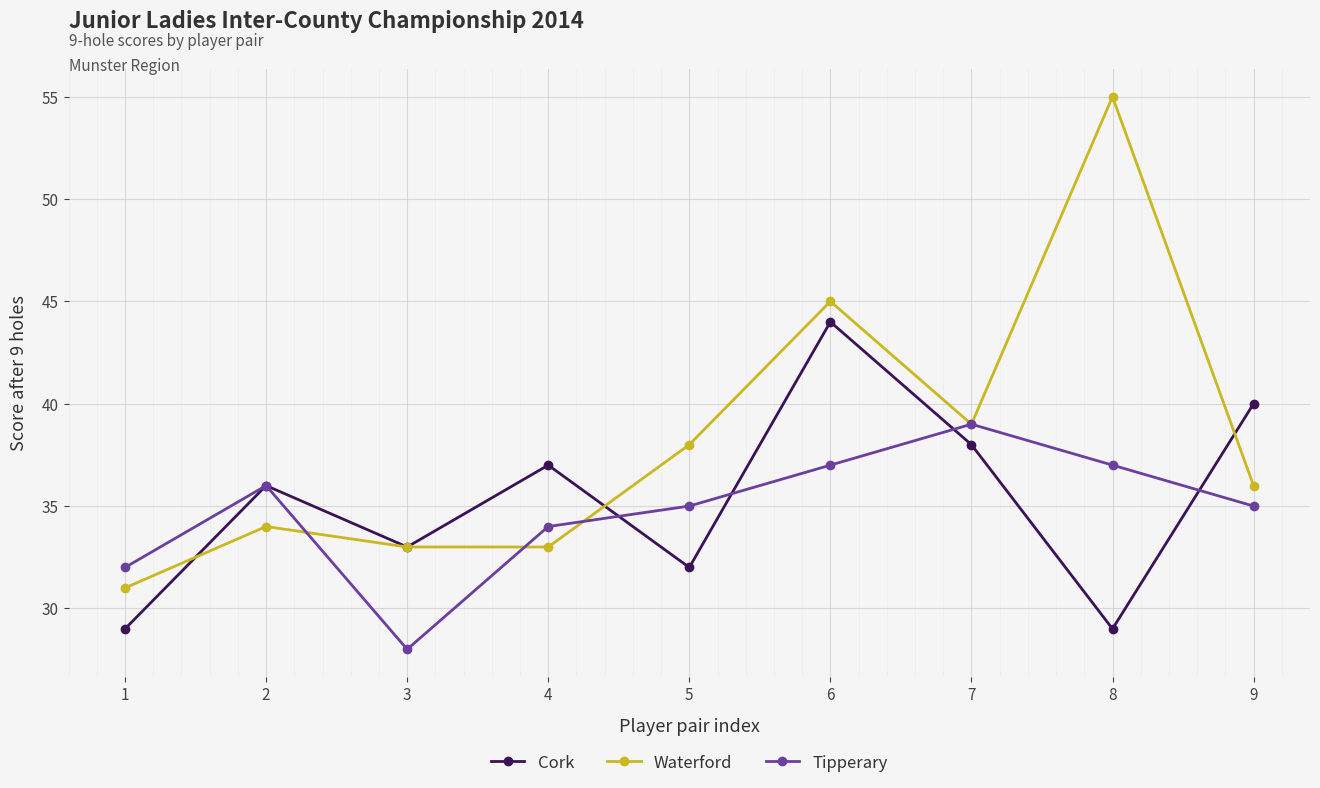

Between 2 and 8, which series saw the biggest shift?

Waterford